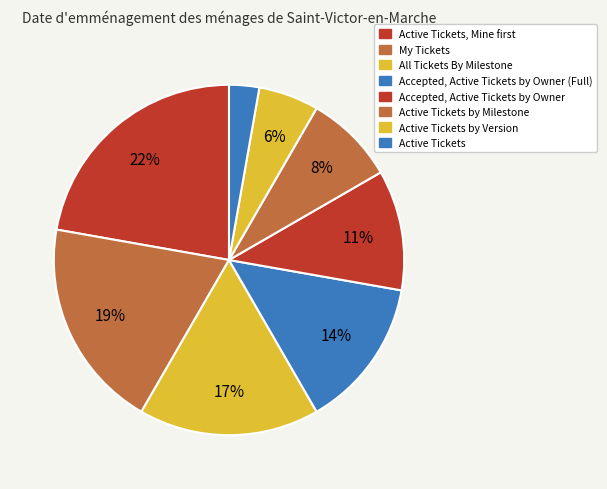

Which category has the smallest portion of the pie?

Active Tickets